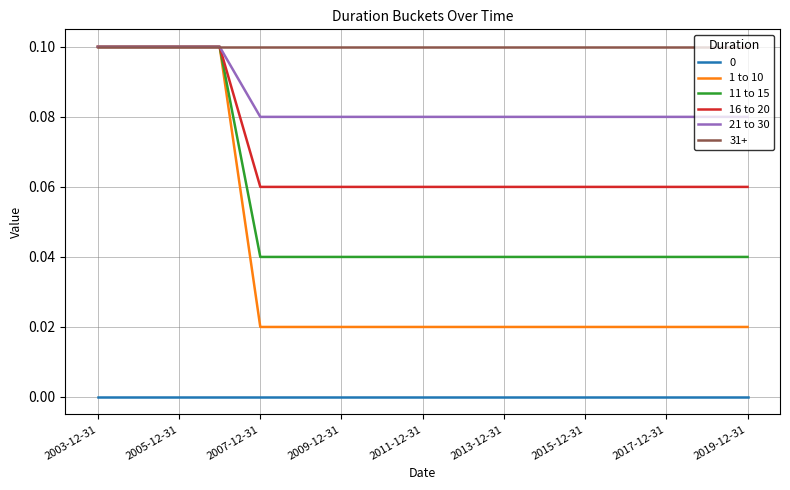

Which series has the largest total across all categories?

31+